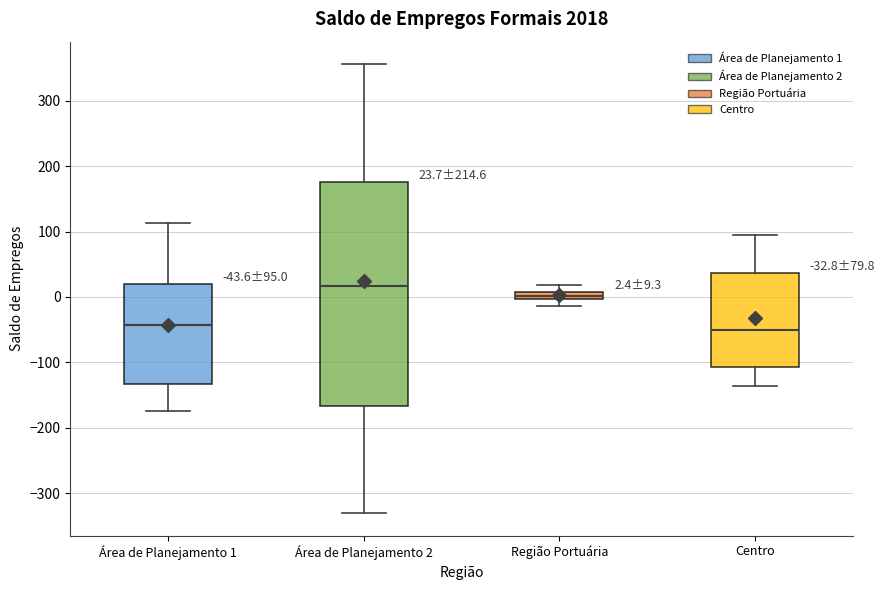

Comparing the boxes themselves (not the whiskers), which one is the tallest?

Área de Planejamento 2